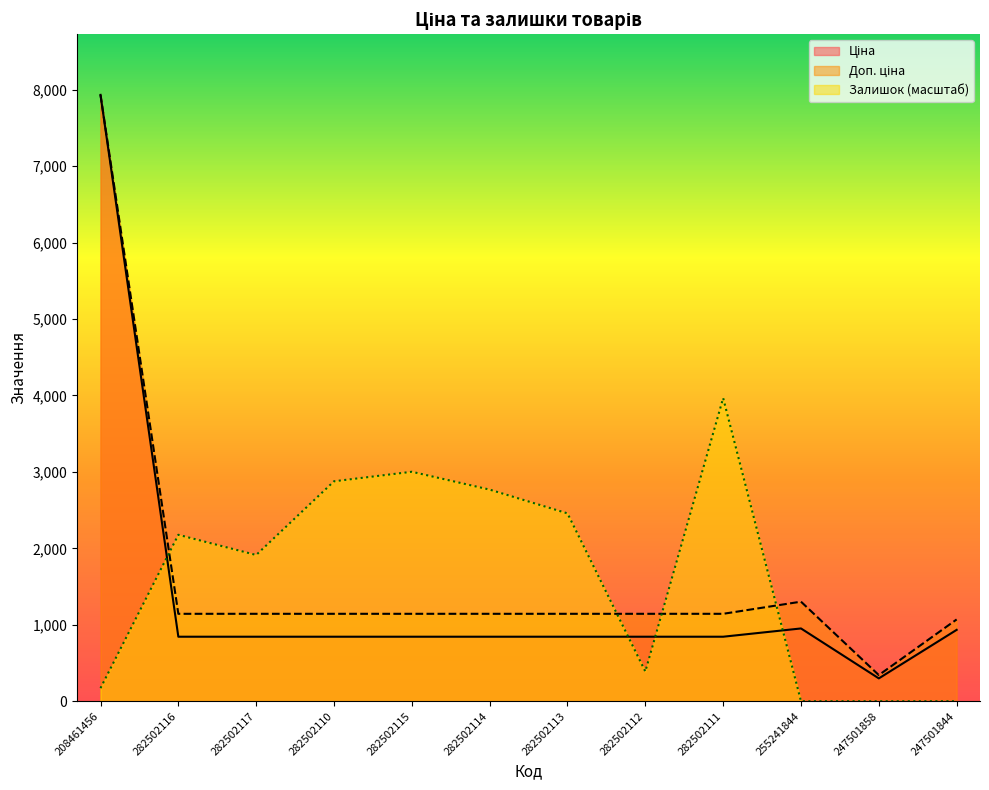

At which category does Залишок reach its first local valley?

282502117